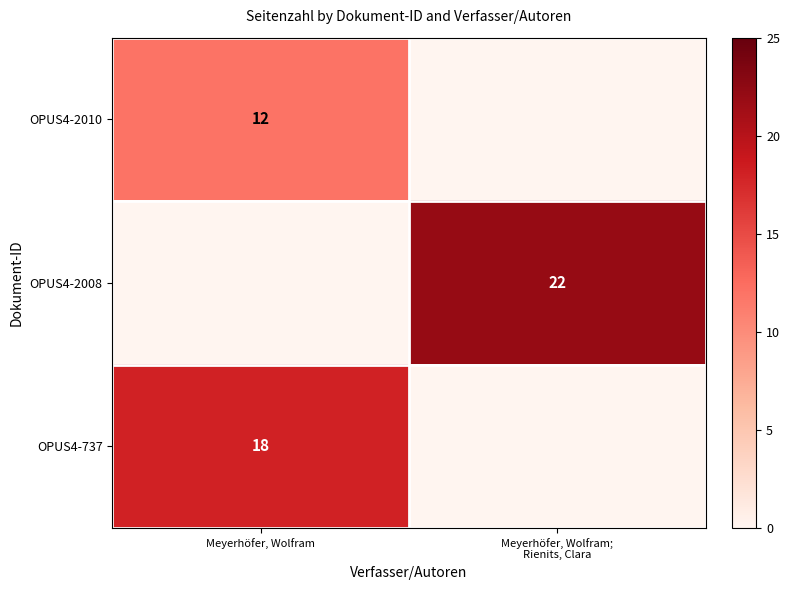

The OPUS4-737 series shows 10 at Meyerhöfer, Wolfram. True or false?

False